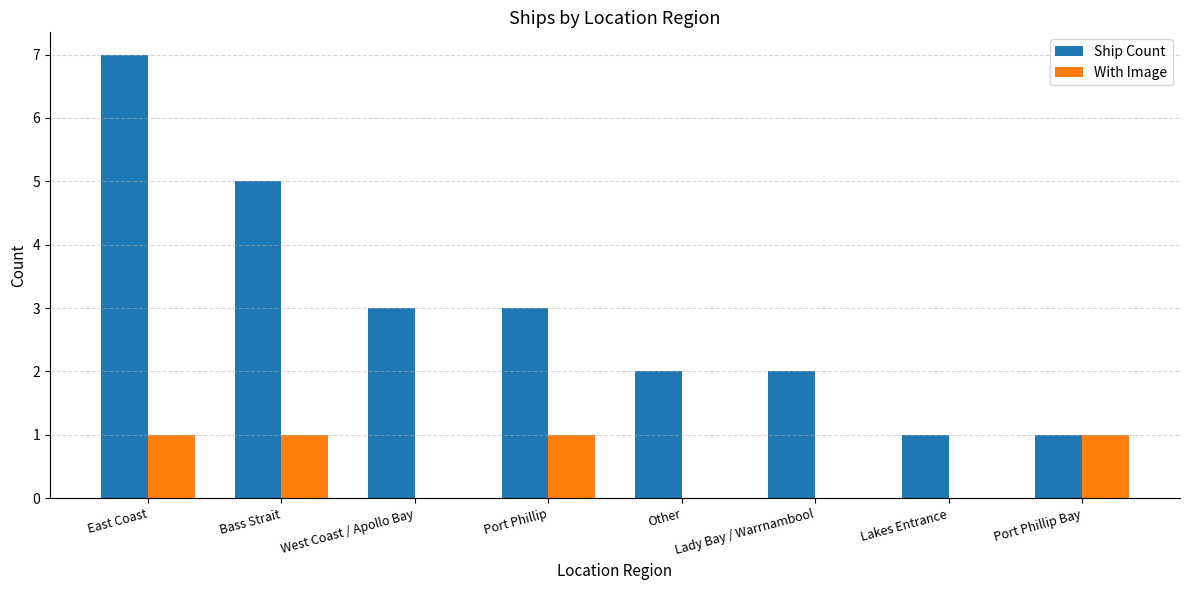

Does the chart contain stacked bars?

No